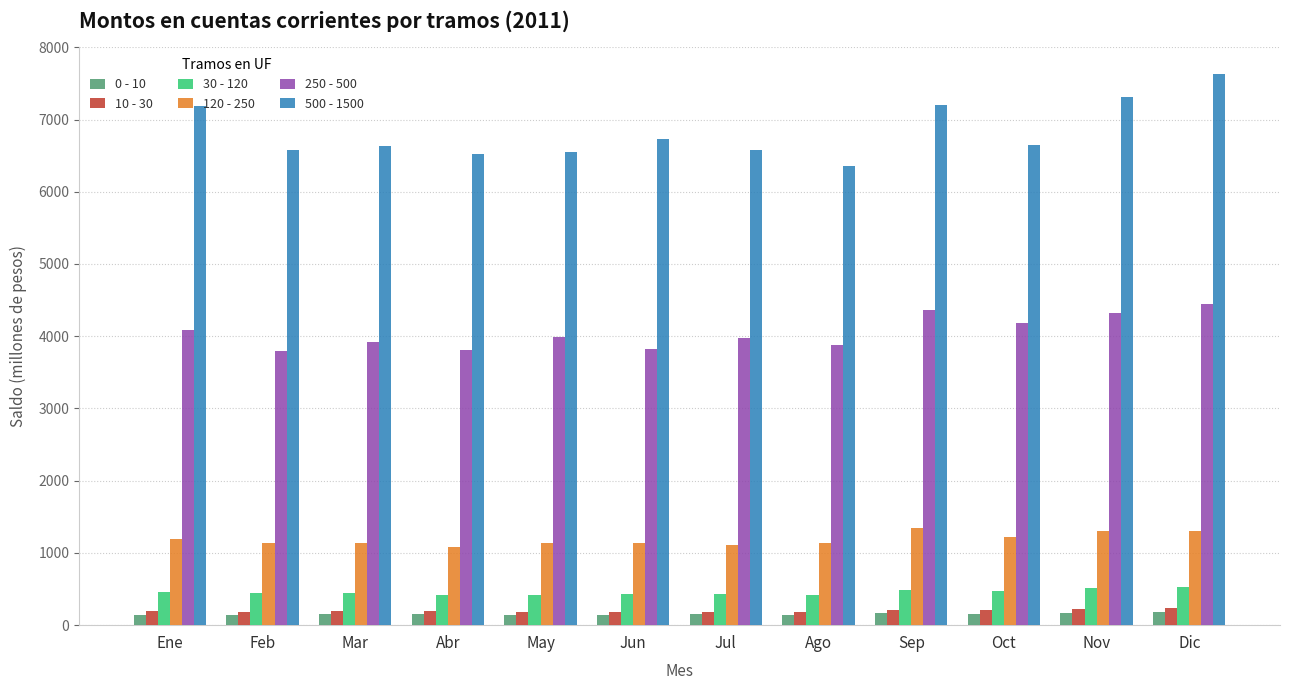

What is the total value across all series at Sep?

13775.8